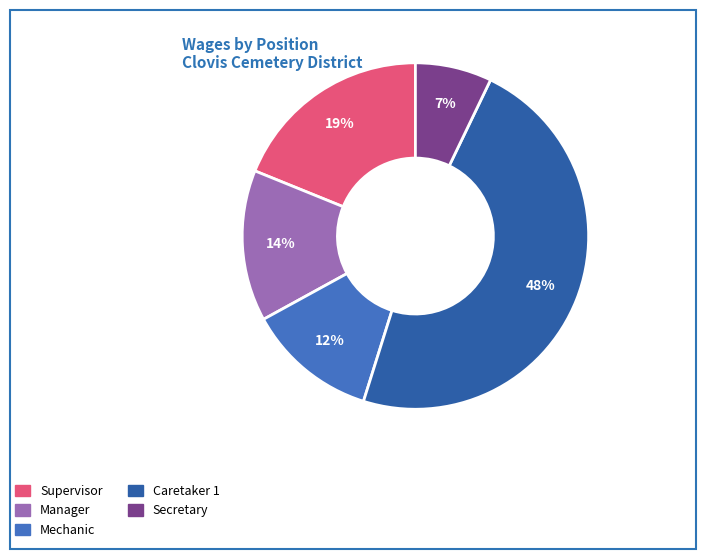

To the nearest percent, what is the average slice percentage?

20%